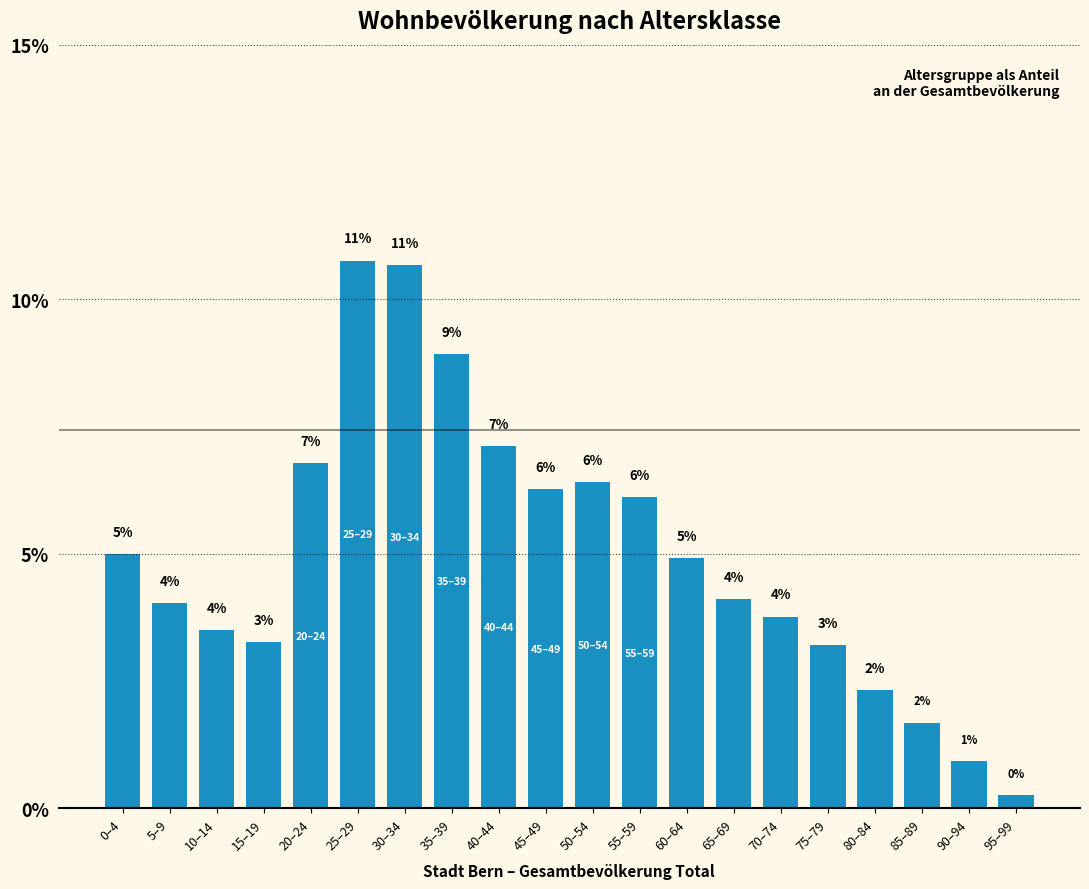

What is the change in value from 60–64 to 65–69?

-0.8